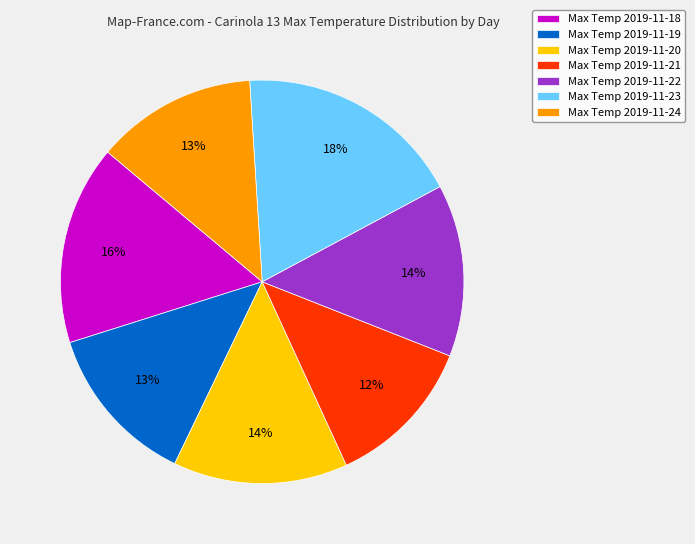

Is the sum of Max Temp 2019-11-21 and Max Temp 2019-11-18 greater than half?

No